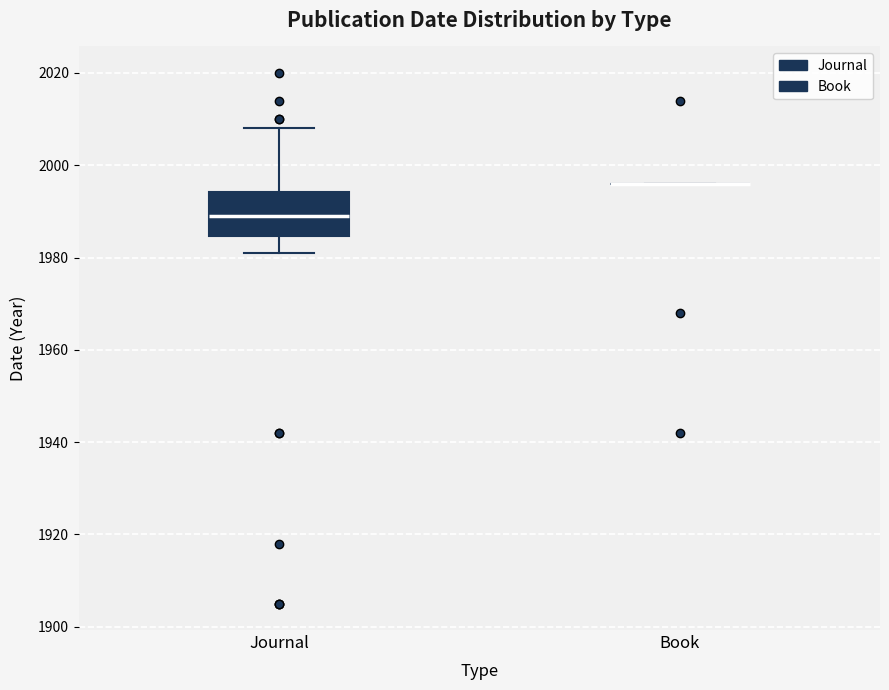

Which box is the tallest, from its lower edge to its upper edge?

Journal